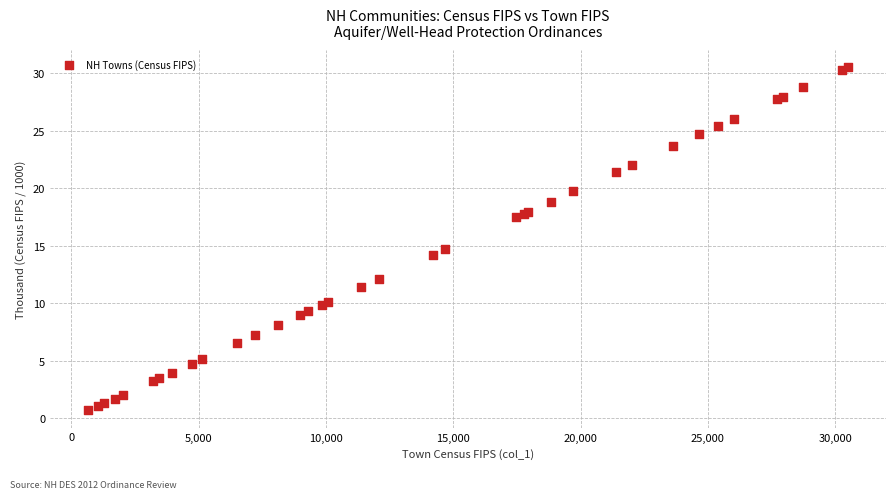

What Y value in the scatter plot is closest to 15?

14.7